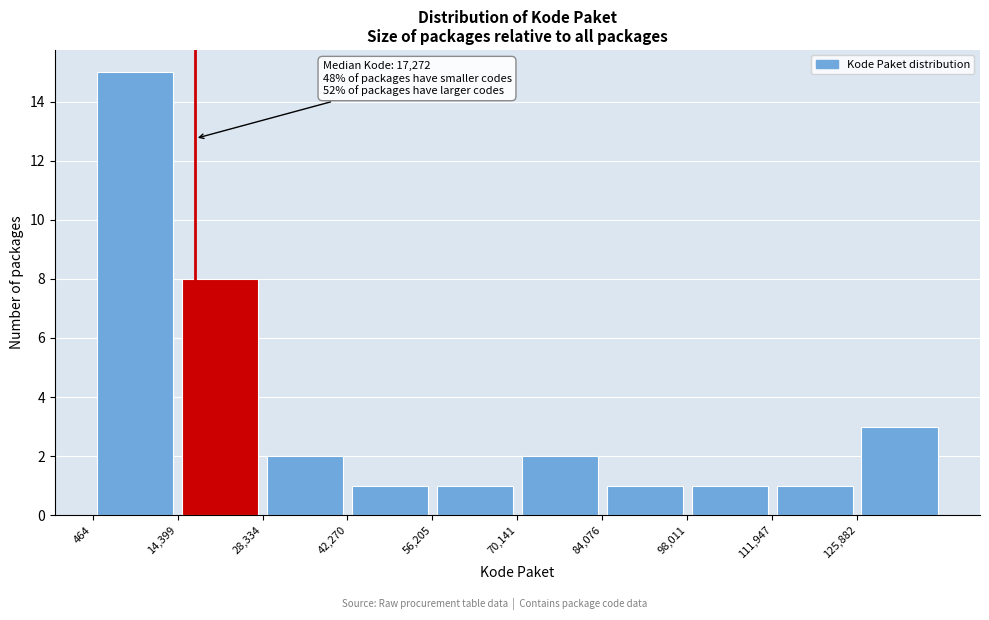

Which range on the x-axis has the tallest bar?

0 to 14000